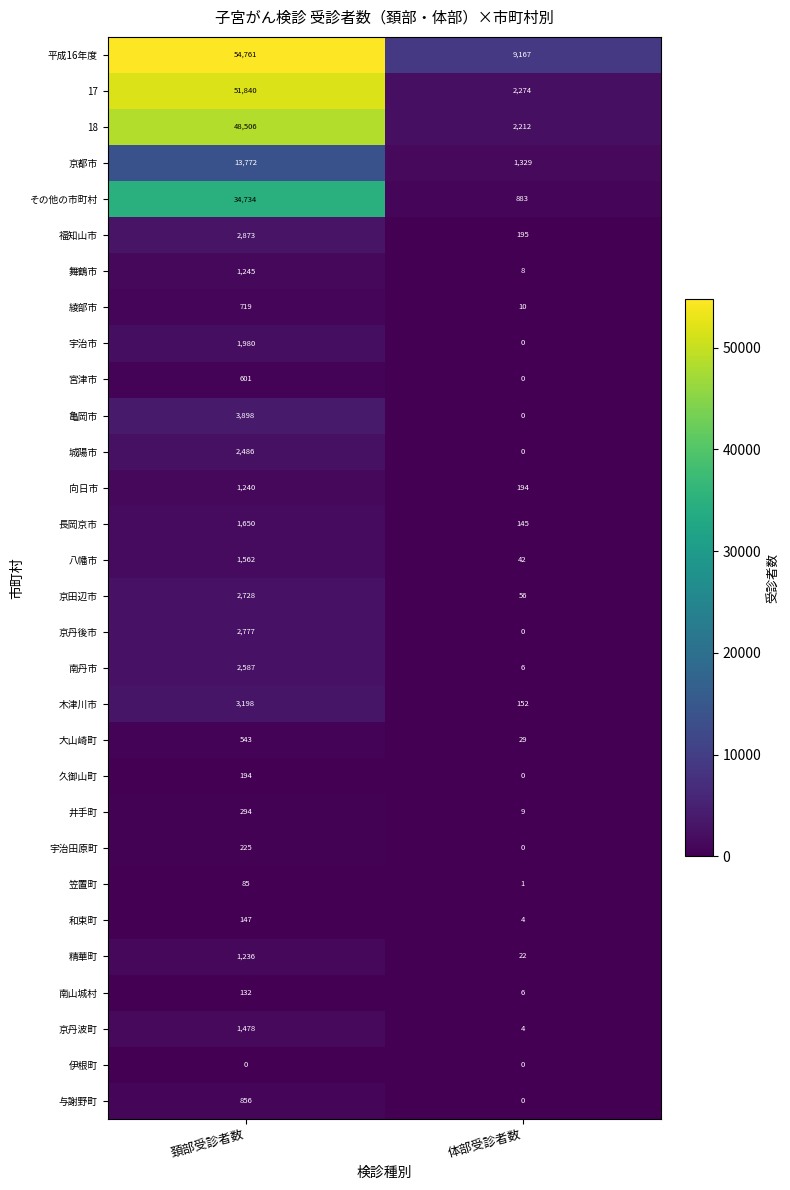

What is the spread (max minus min) of values at 頚部受診者数?

54761